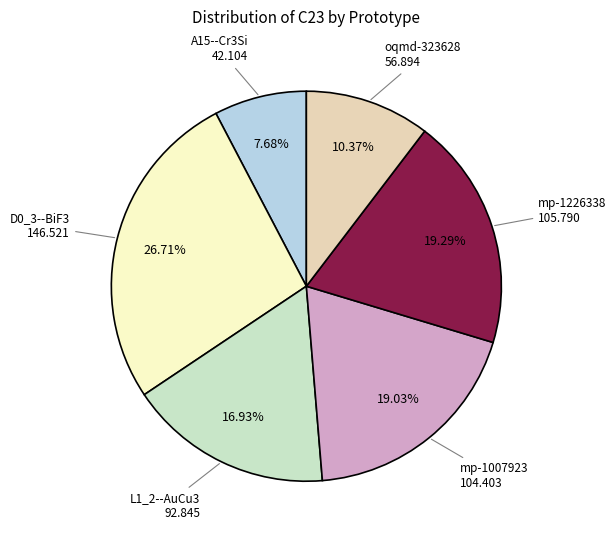

Is it true that A15--Cr3Si is 17% of the pie?

False